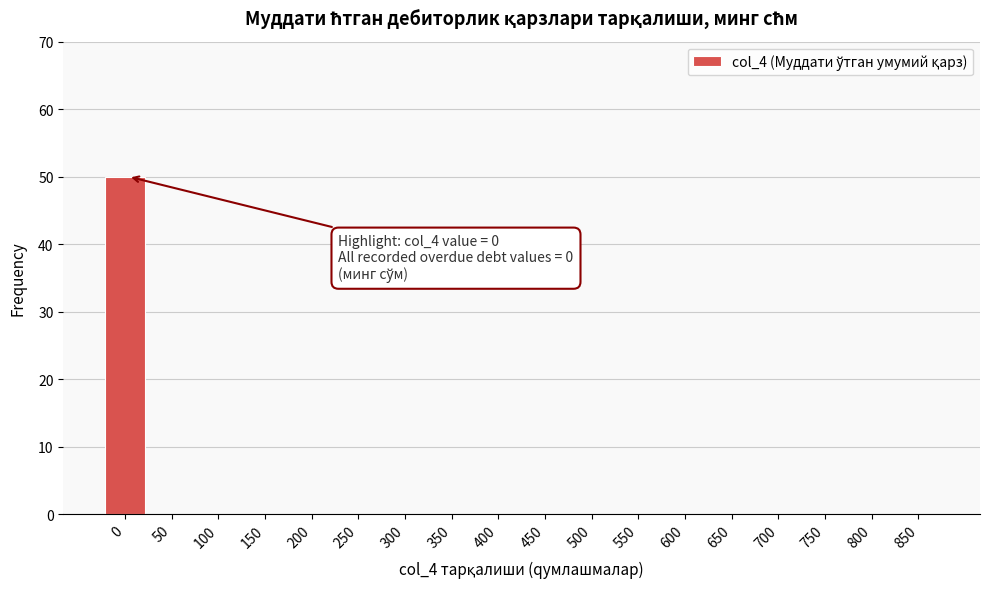

Reading right to left, what are all the values shown in this chart?

850=0	800=0	750=0	700=0	650=0	600=0	550=0	500=0	450=0	400=0	350=0	300=0	250=0	200=0	150=0	100=0	50=0	0=50